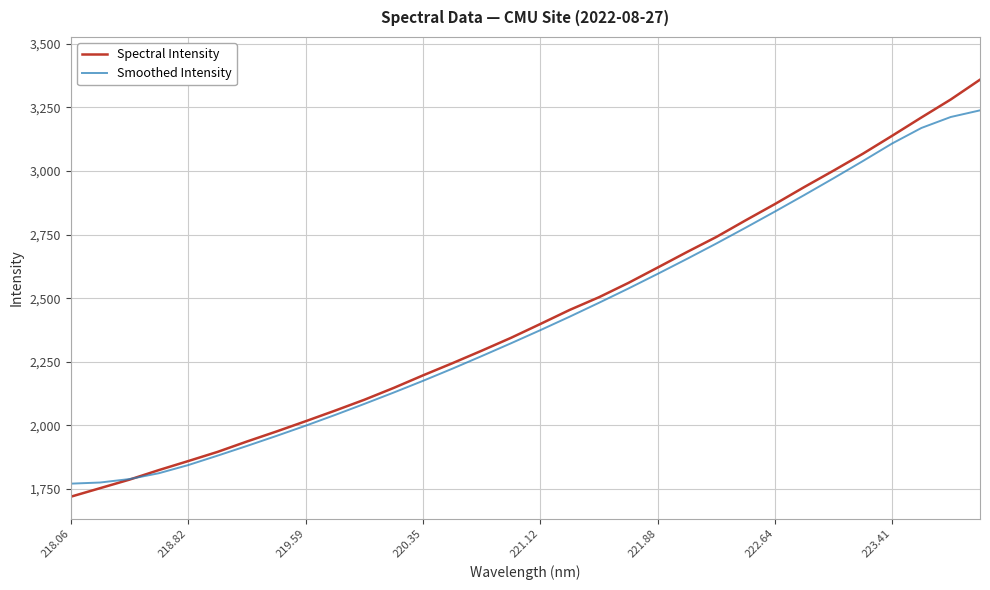

True or false: Spectral Intensity and Smoothed Intensity intersect in this chart.

True